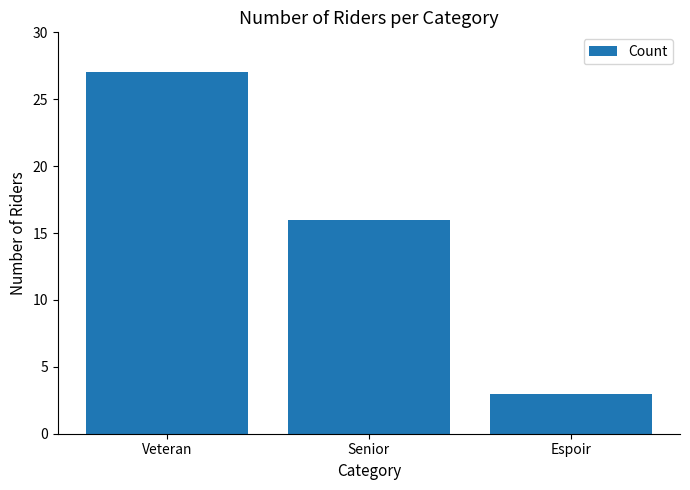

How many data points are less than 16?

1